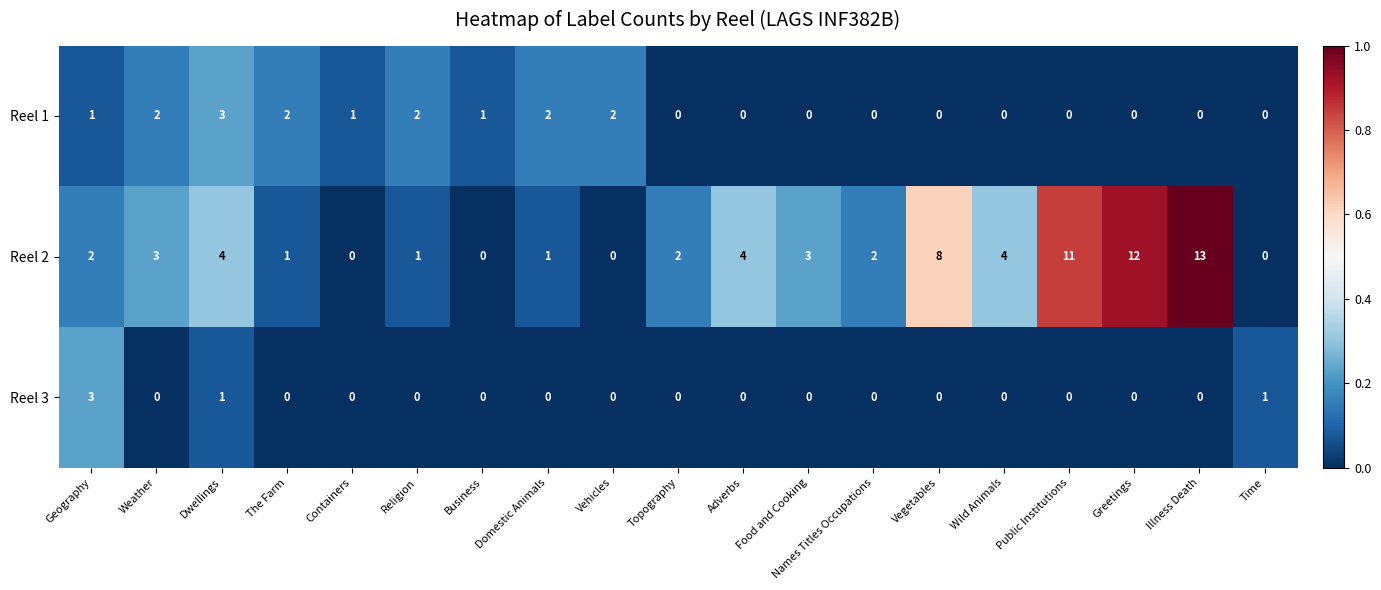

What is the difference between the second highest and second lowest values in the Reel 2 series?

12